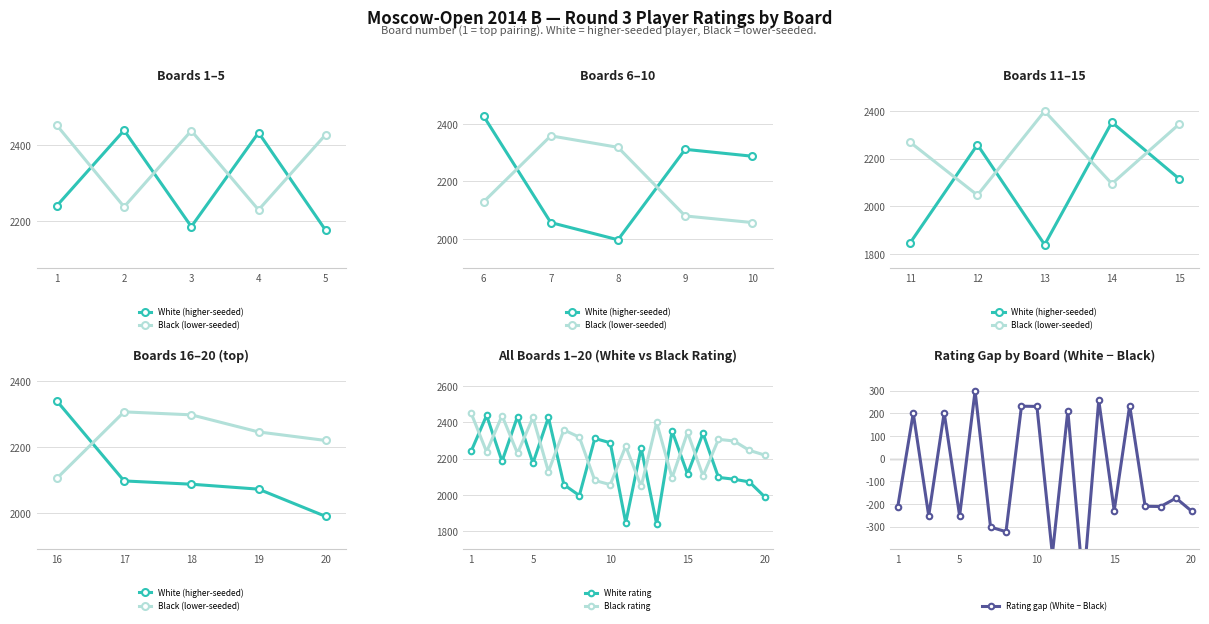

The value of White rating at 20 is 1989. True or false?

True